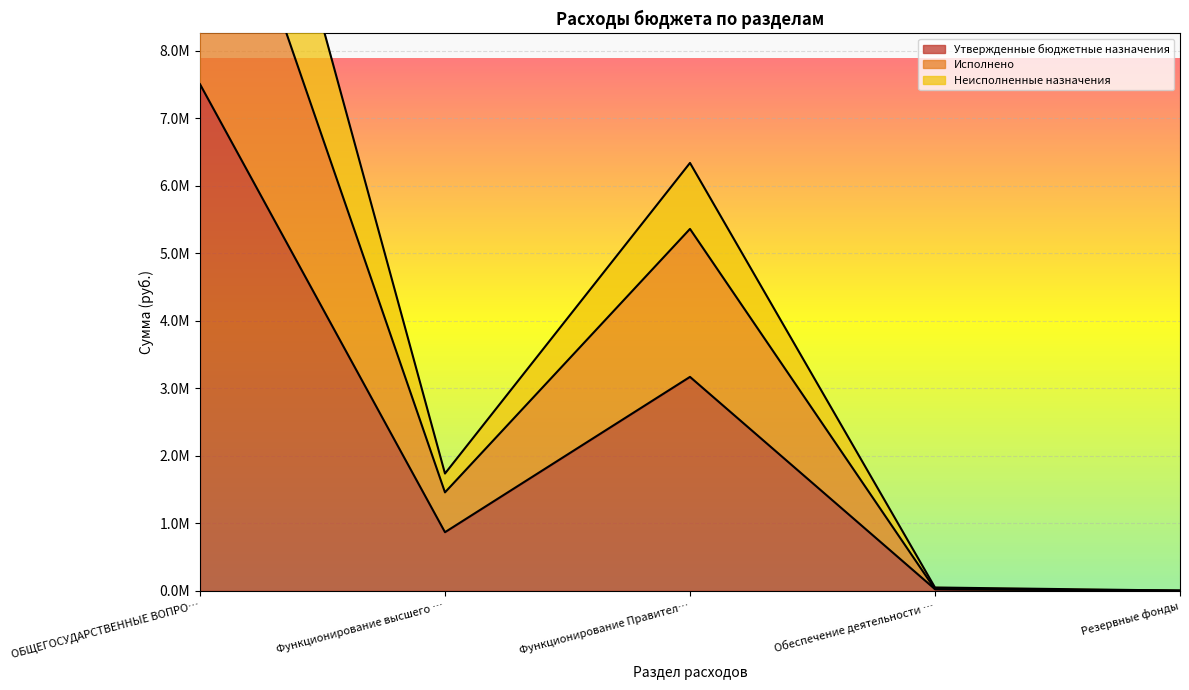

What is the label of the 1st point from the left?

ОБЩЕГОСУДАРСТВЕННЫЕ ВОПРО…